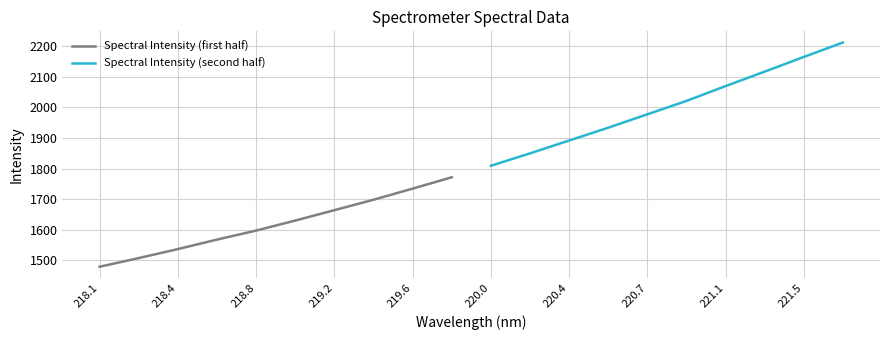

What is the highest value of the Spectral Intensity (first half) series?

1771.3